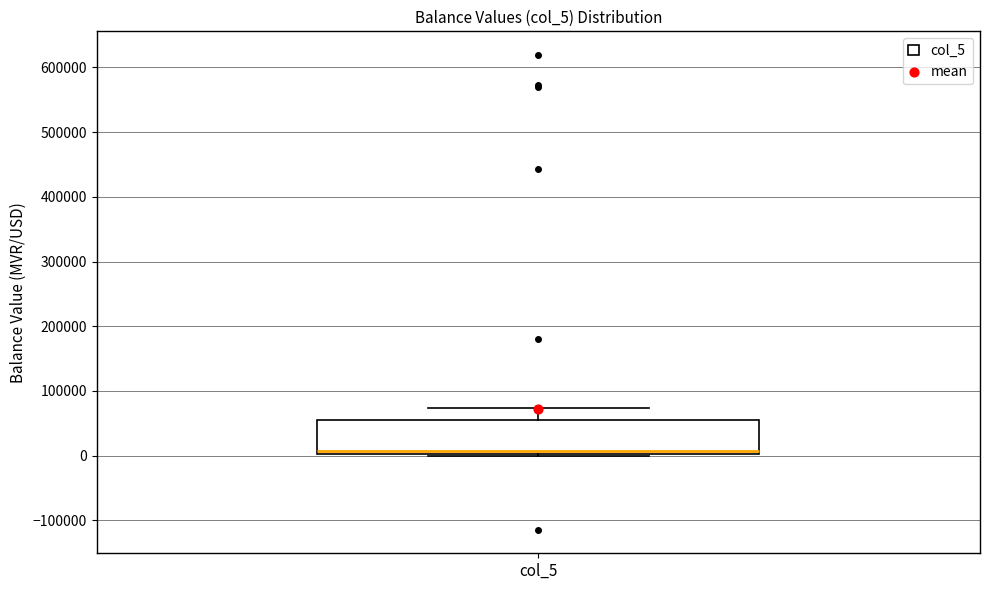

Read this box plot against the y-axis: the position of the median line, the range covered by the box, and the ends of both whiskers. The values are not printed on the chart, so give them approximately, as read against the axis.

median 10000, box 0 to 60000, whiskers 0 to 70000